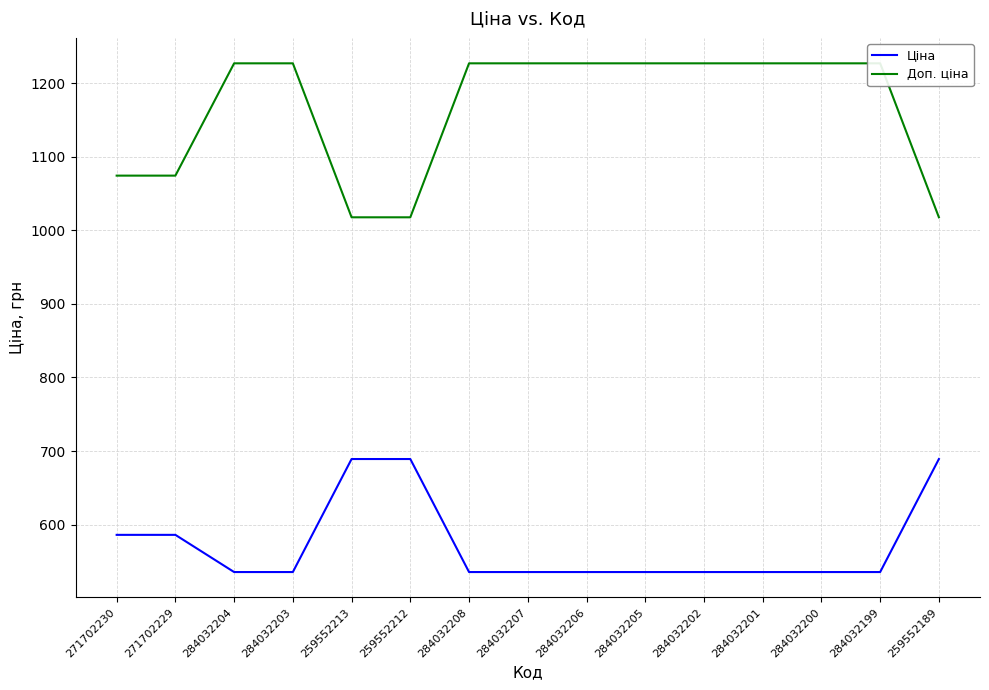

True or false: Ціна and Доп. ціна cross at least once.

False